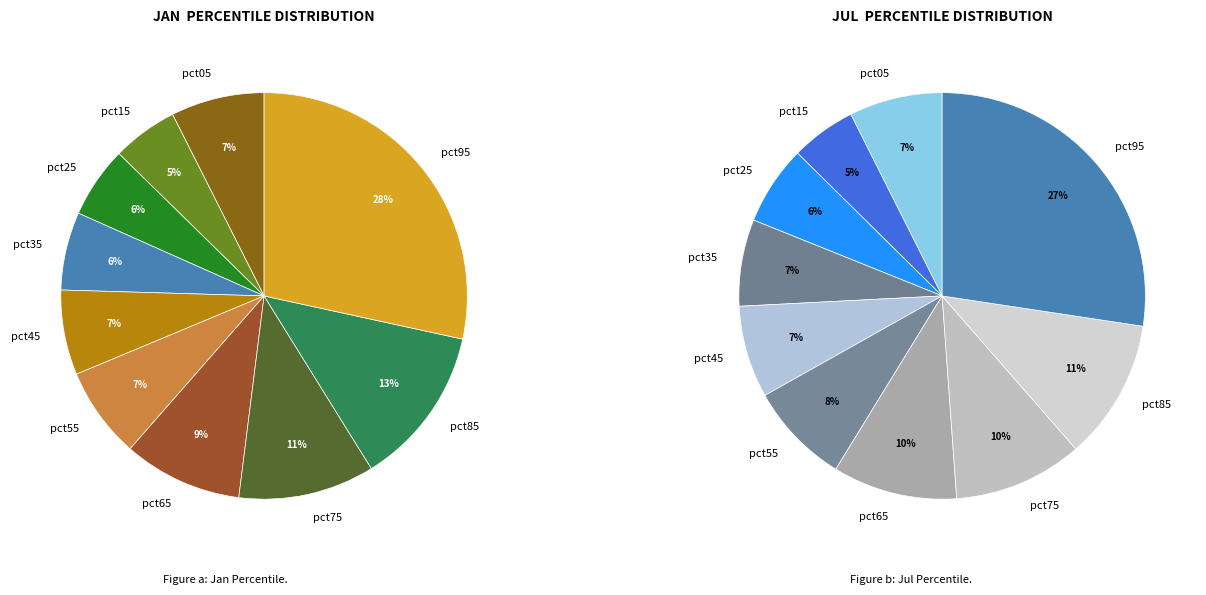

Rank the series by their maximum value, from lowest to highest.

values_jul, values_jan